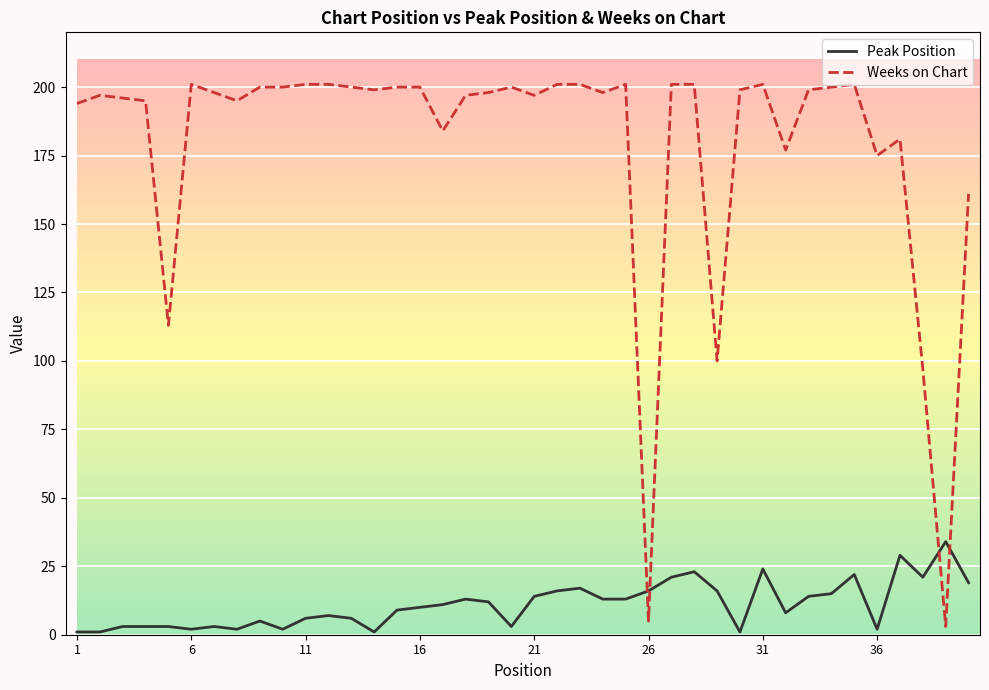

How many times do Peak Position and Weeks on Chart cross each other?

4